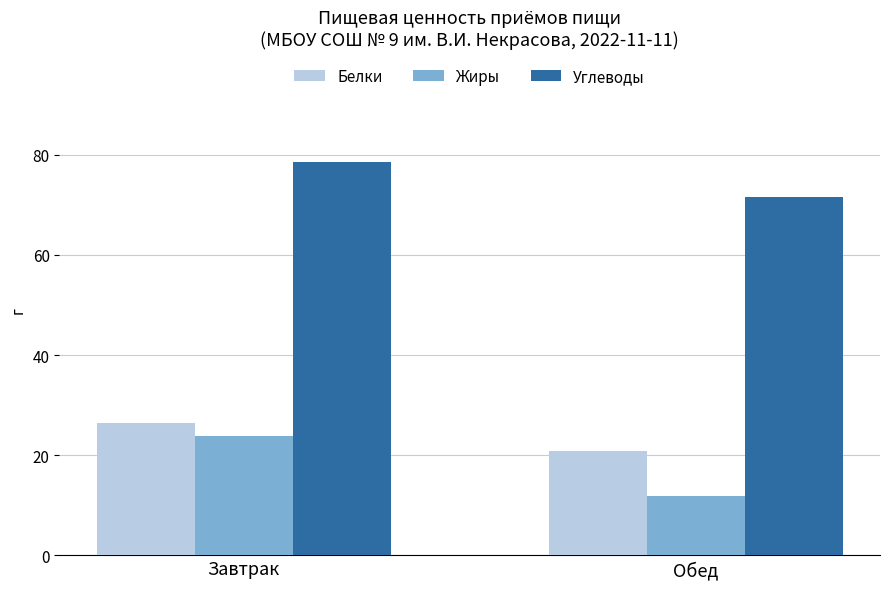

What is the difference between the Белки values at Обед and Завтрак?

5.6